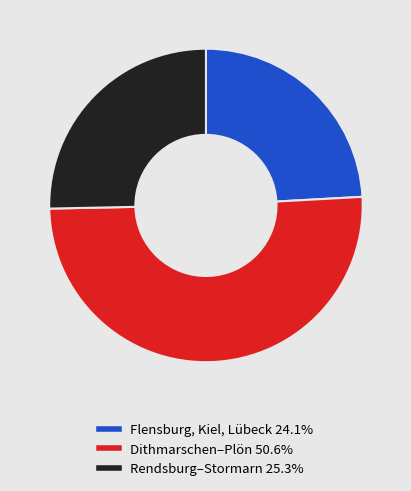

Does Dithmarschen–Plön 50.6% represent more than half of the total?

Yes